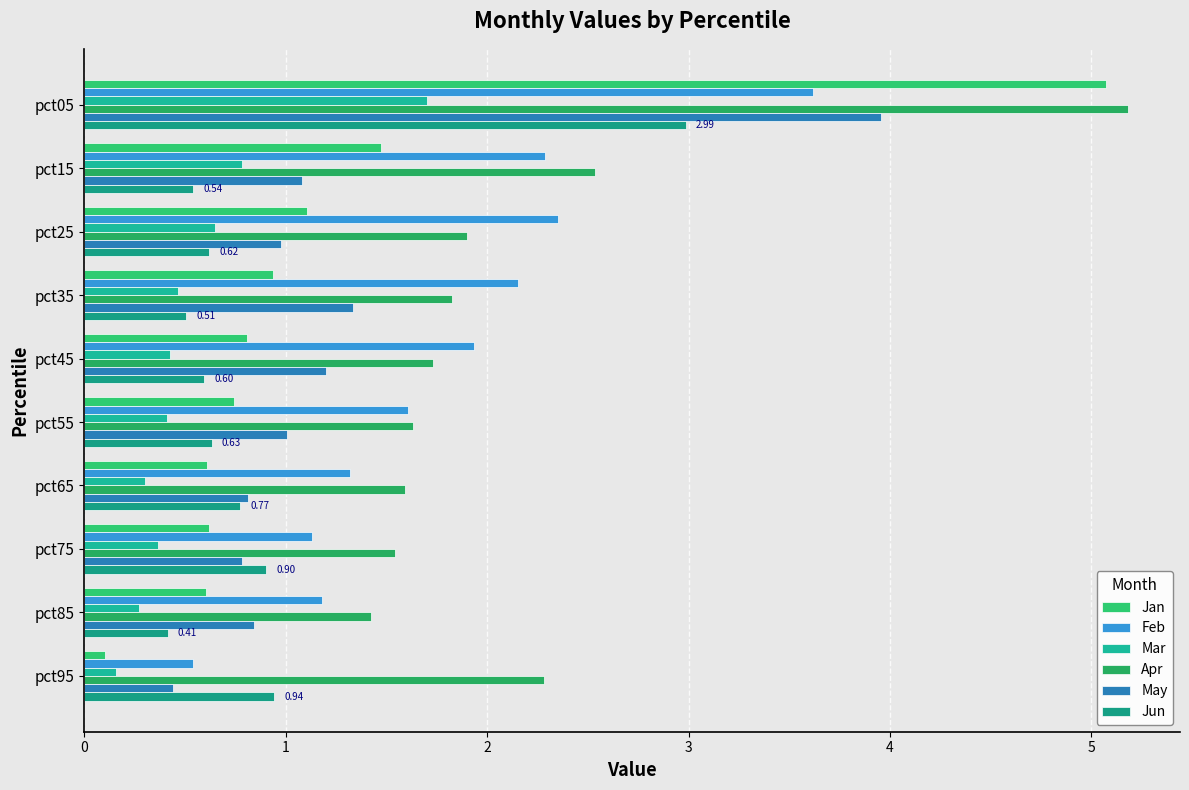

Count the number of data series in this chart.

6